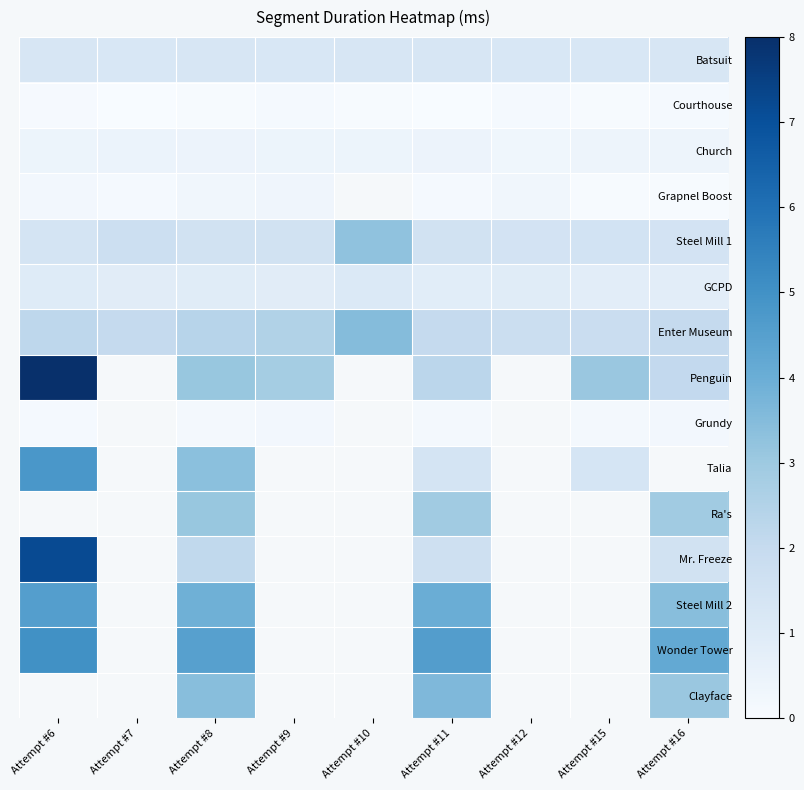

Which series has the widest spread of values?

Penguin